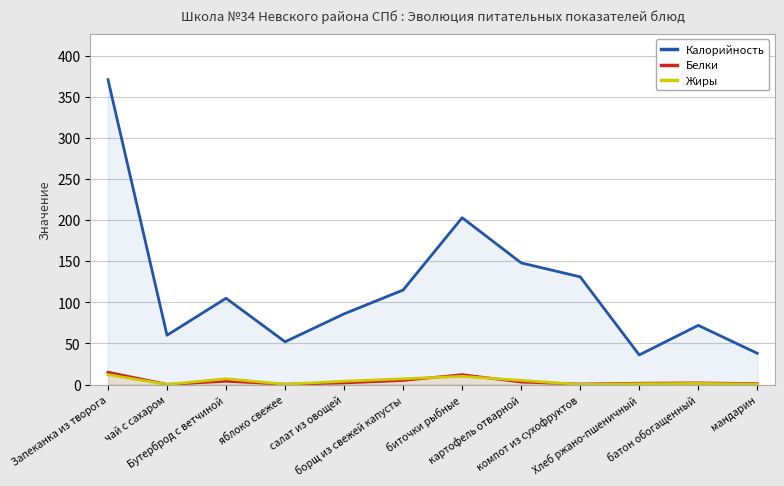

True or false: Белки has a value of 12.0 at биточки рыбные.

True